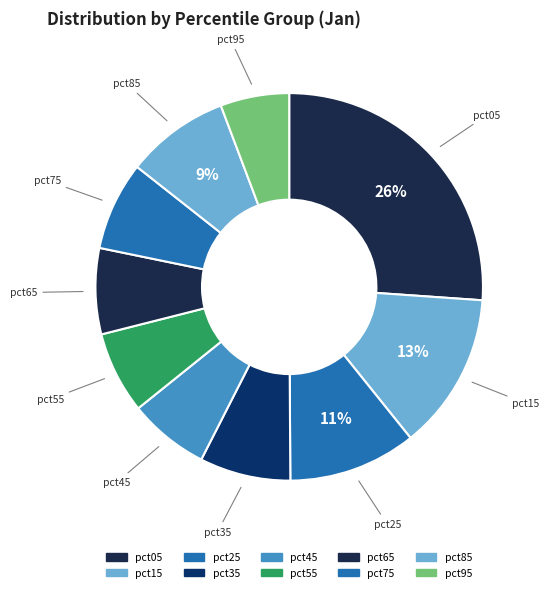

What percentage is the pct85 slice, to the nearest percent?

9%